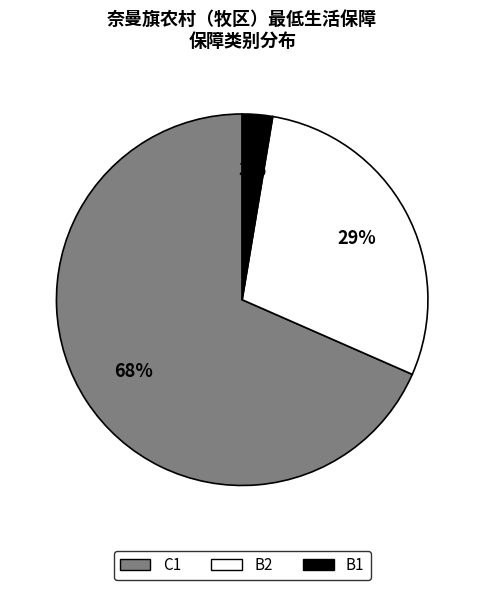

True or false: B2 accounts for 29% of the total.

True